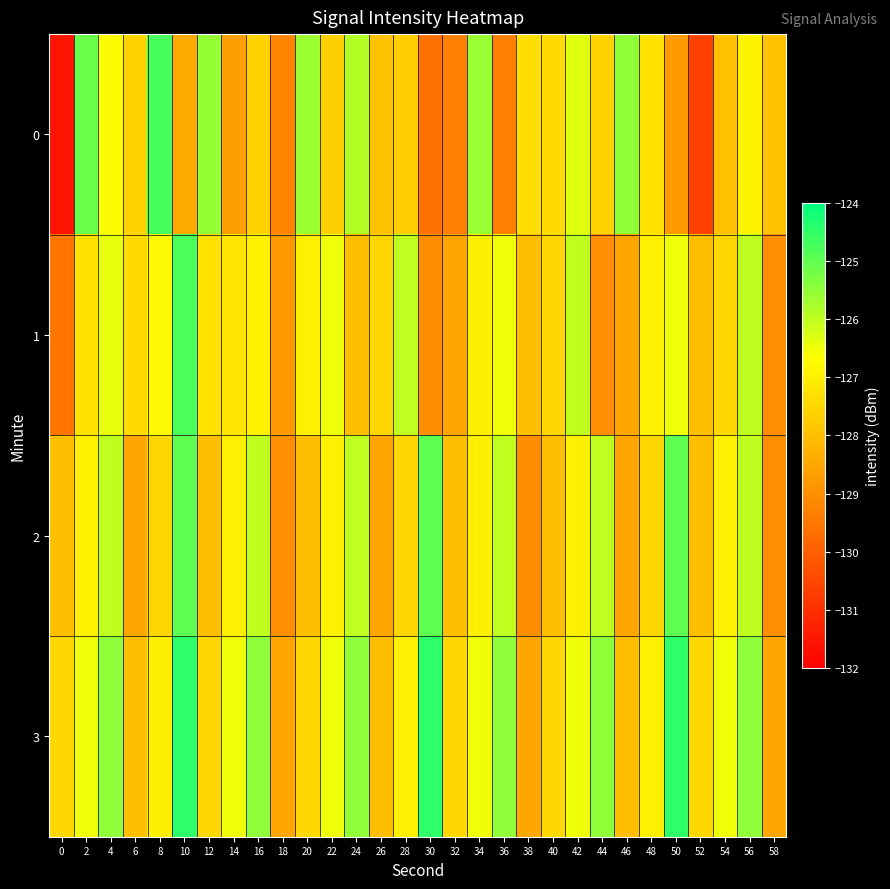

Rank the series by their average value, from highest to lowest.

3, 2, 1, 0